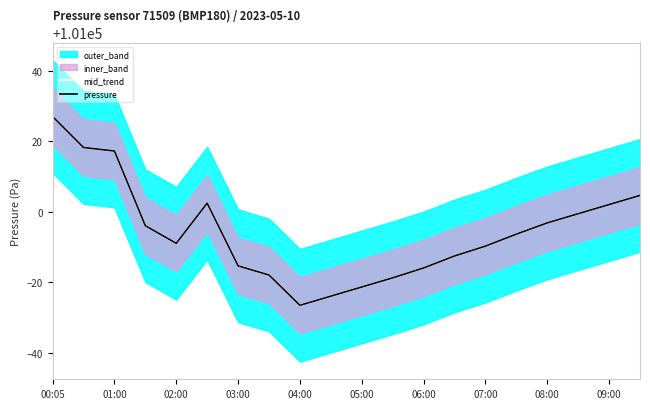

What is the sum of all mid_trend values?

2019885.6